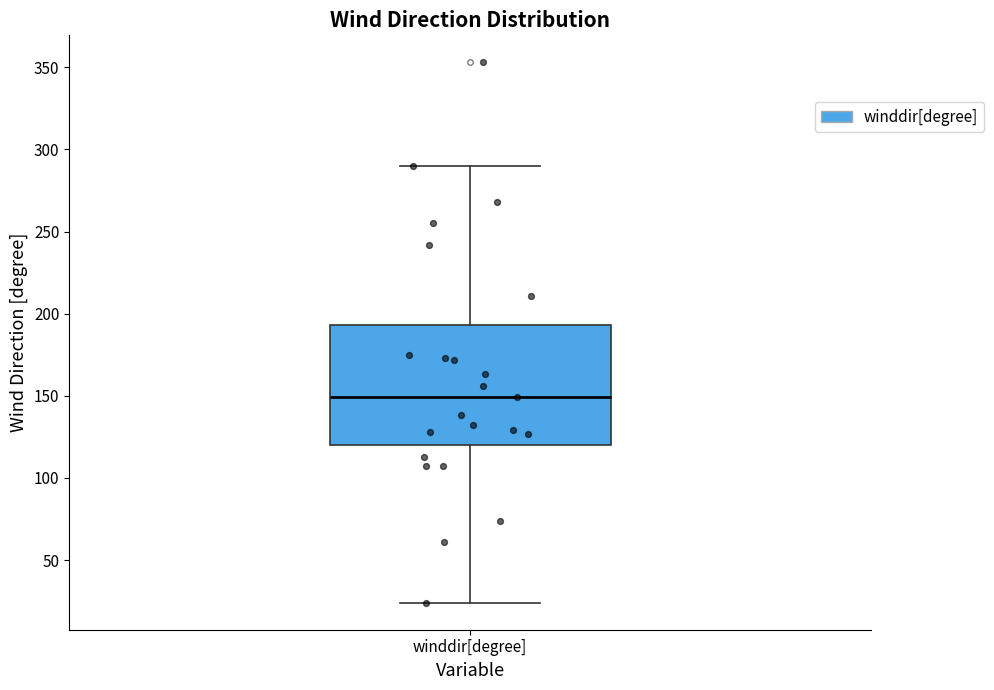

Read this box plot against the y-axis: the position of the median line, the range covered by the box, and the ends of both whiskers. The values are not printed on the chart, so give them approximately, as read against the axis.

median 150, box 120 to 195, whiskers 25 to 290